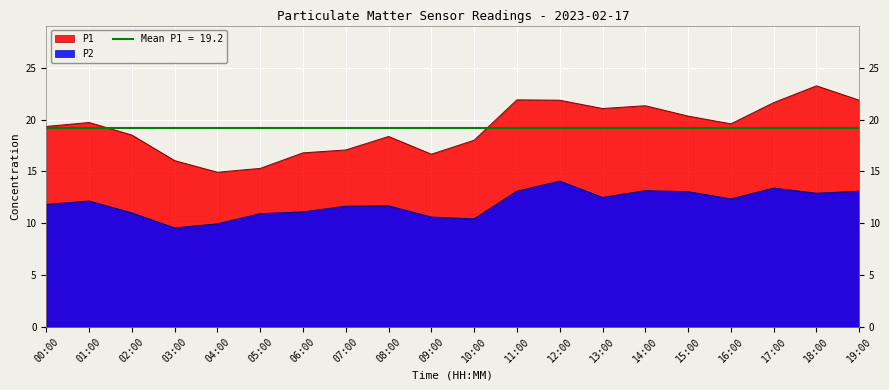

Between 10:00 and 15:00, which series saw the biggest shift?

P2